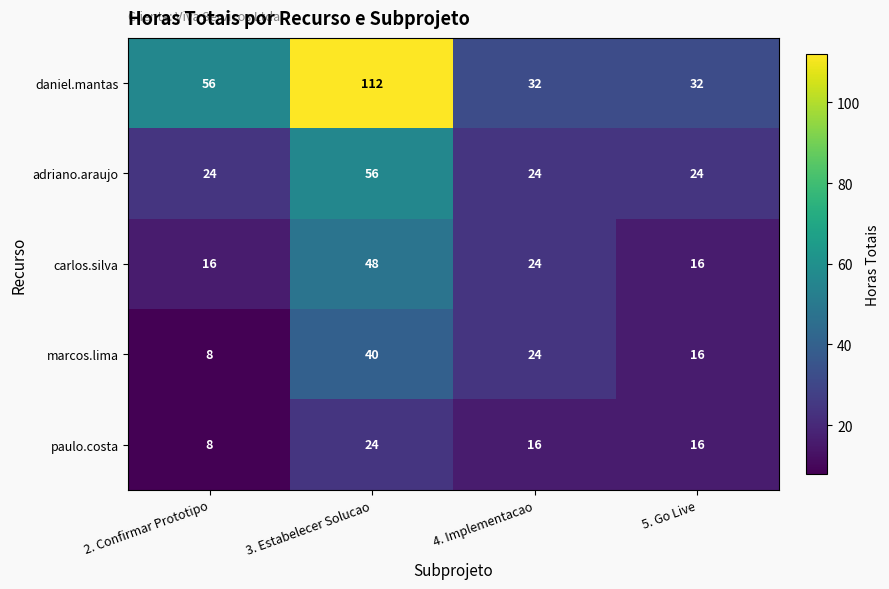

What is the approximate value of daniel.mantas at 2. Confirmar Prototipo, to the nearest 10?

60